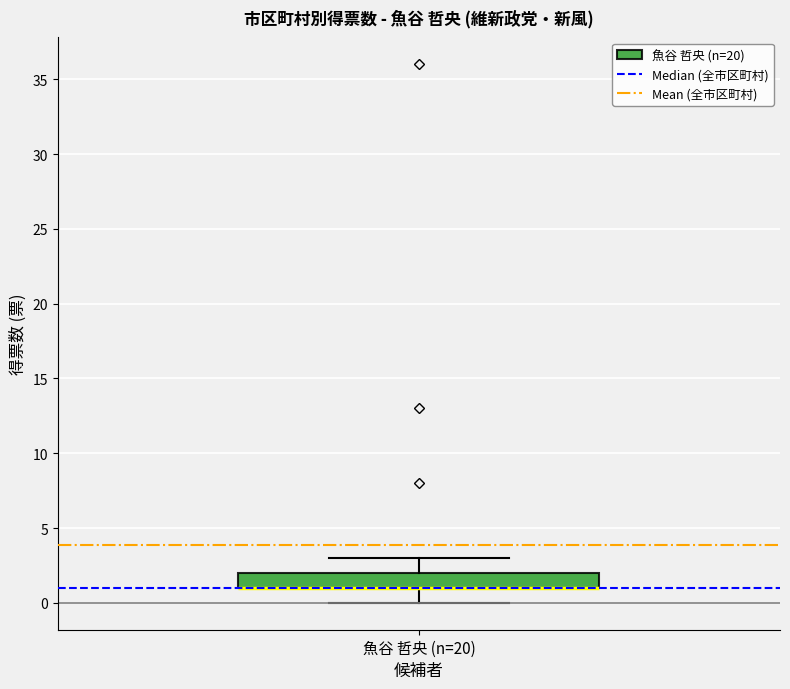

Where does the upper whisker of the box for 魚谷 哲央 (n=20) end on the y-axis? The values are not printed on the chart, so give them approximately, as read against the axis.

3